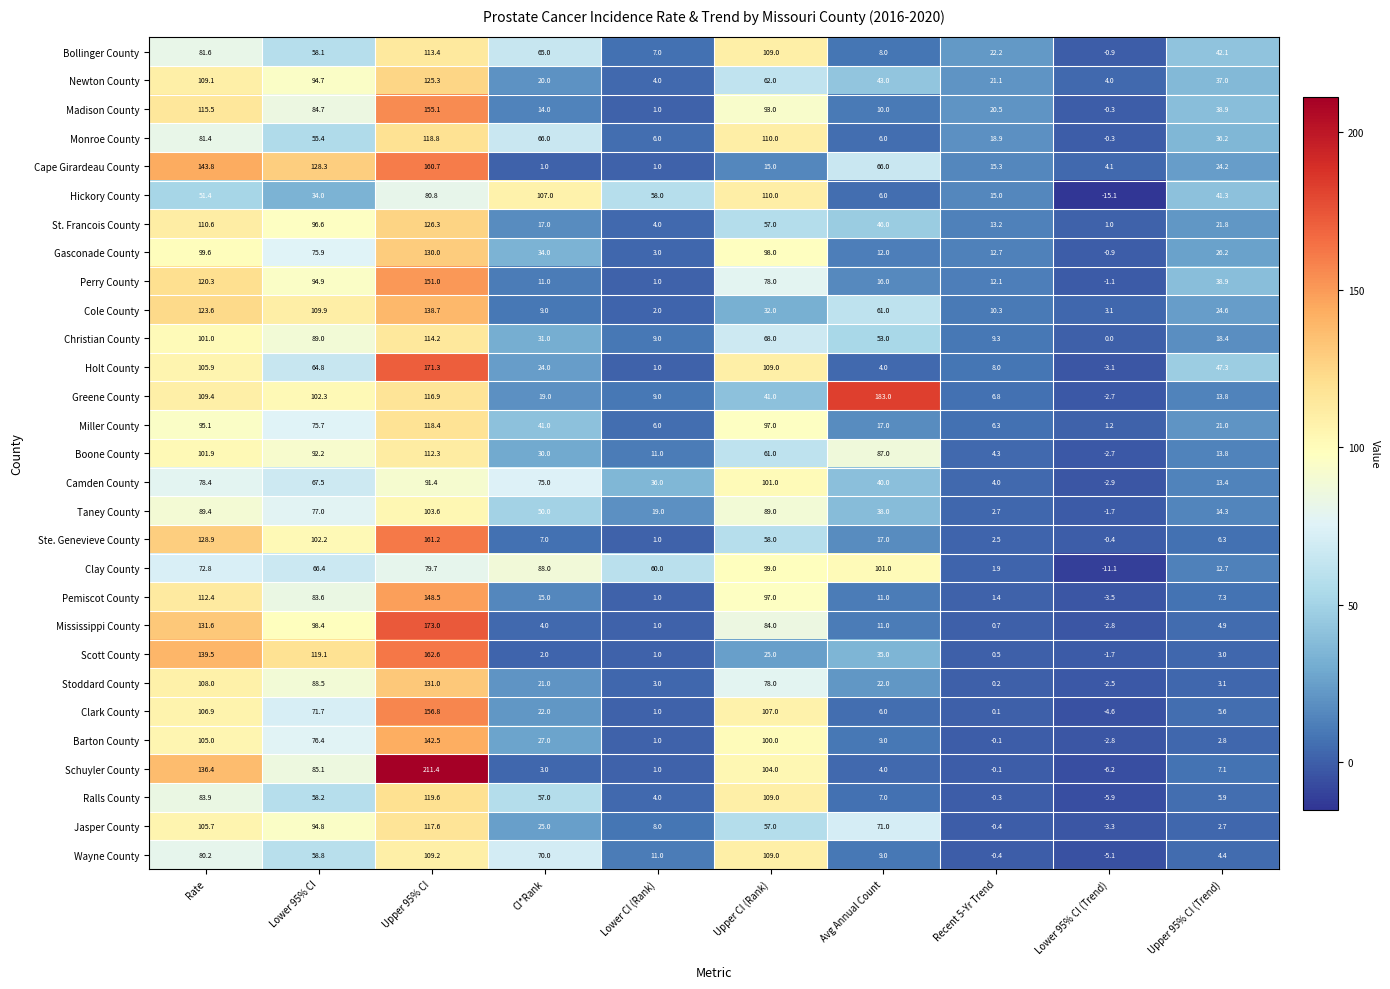

How many data points in Perry County are above 38?

5